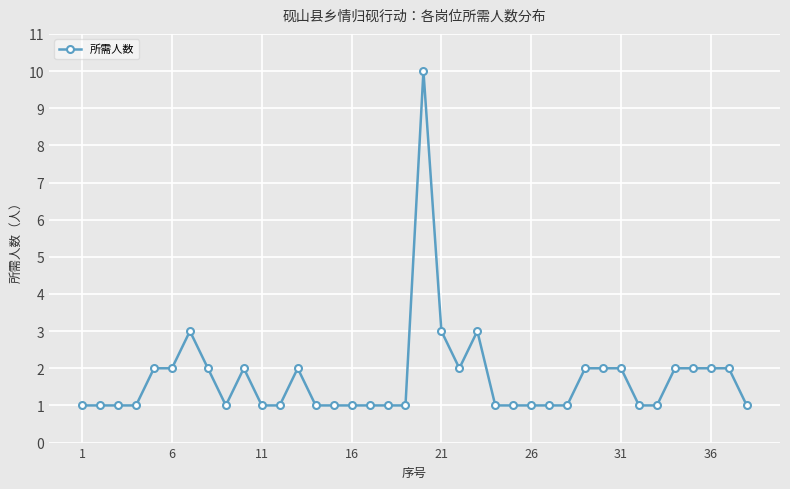

What is the greatest value displayed?

10